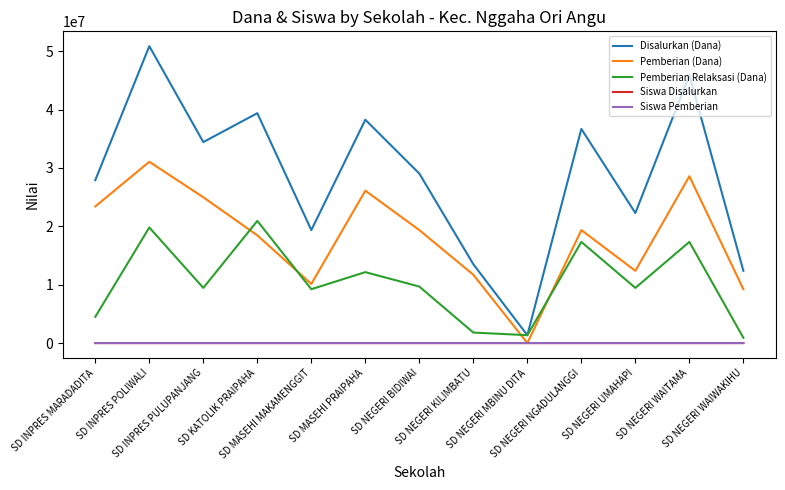

What is the maximum value for Pemberian (Dana)?

31050000